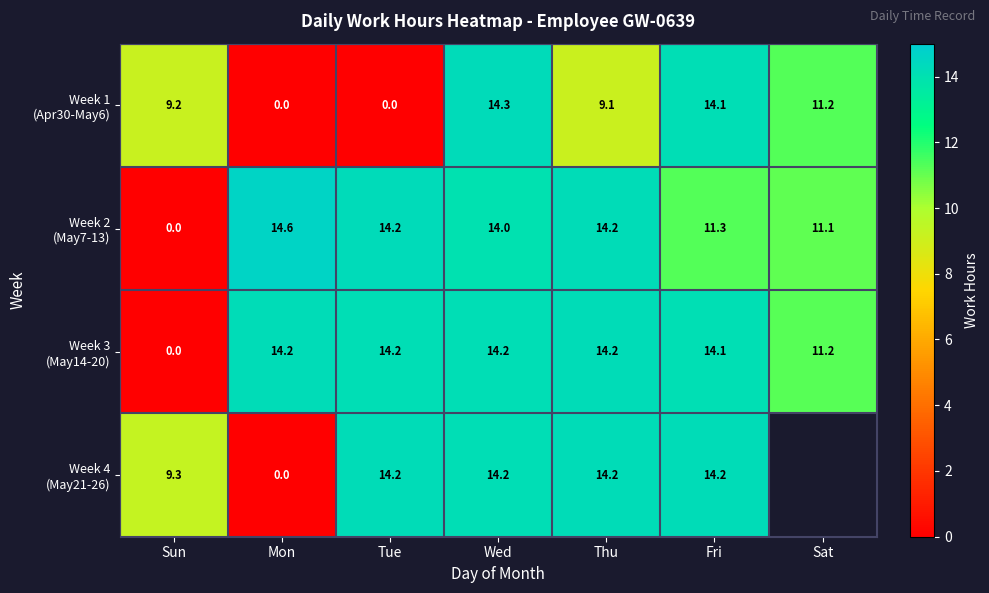

What is the approximate value of Week 3 (May14-20) at Mon?

14.2